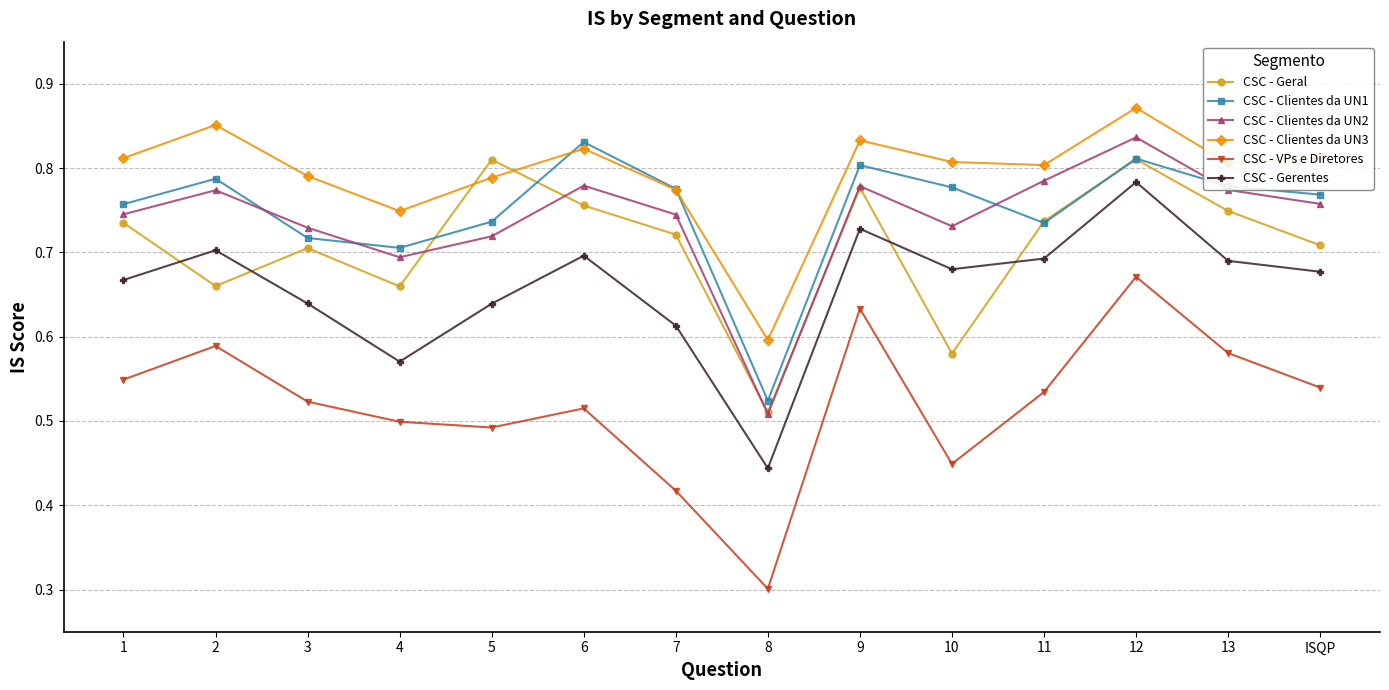

Does the chart display data point markers on the line(s)?

Yes